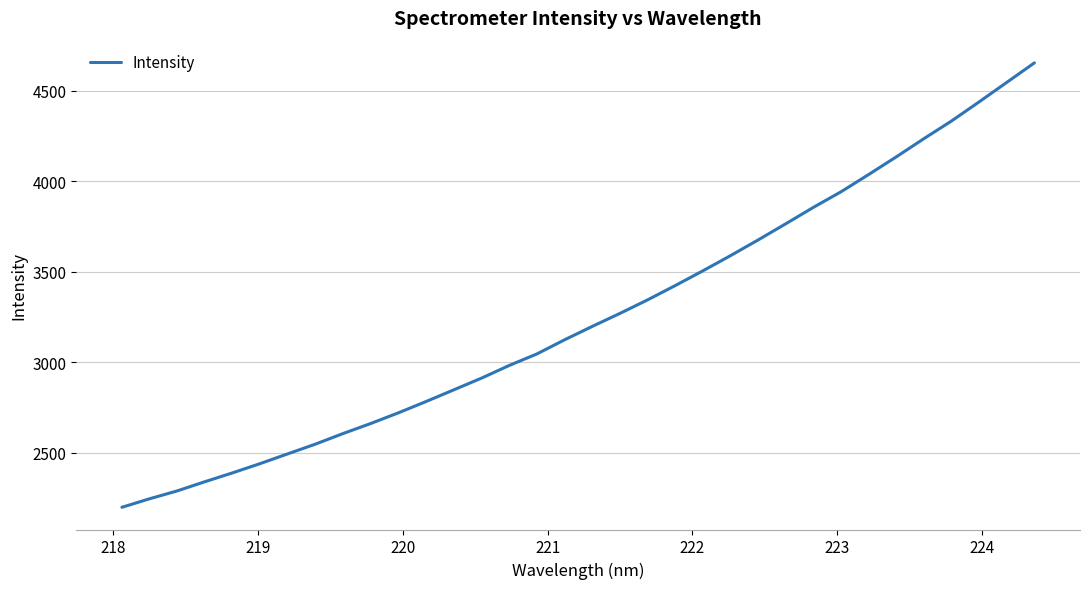

How many lines are shown in the chart?

1